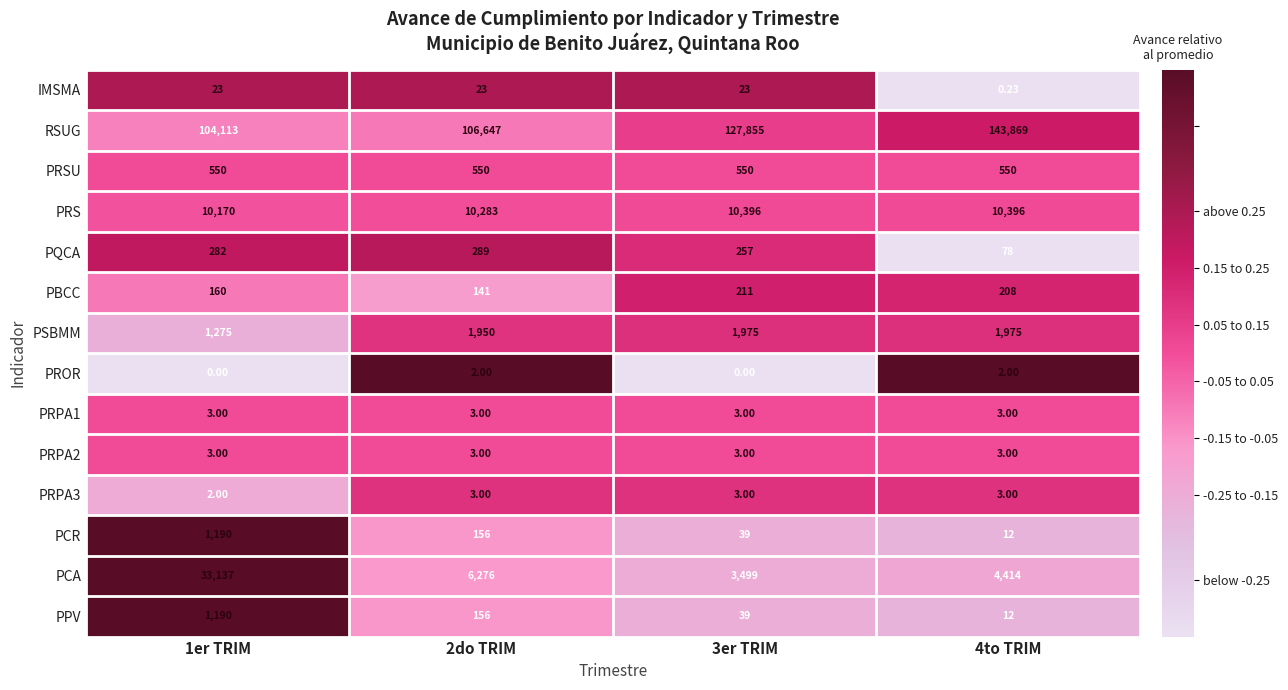

Between 1er TRIM and 2do TRIM, which series saw the biggest shift?

PCA